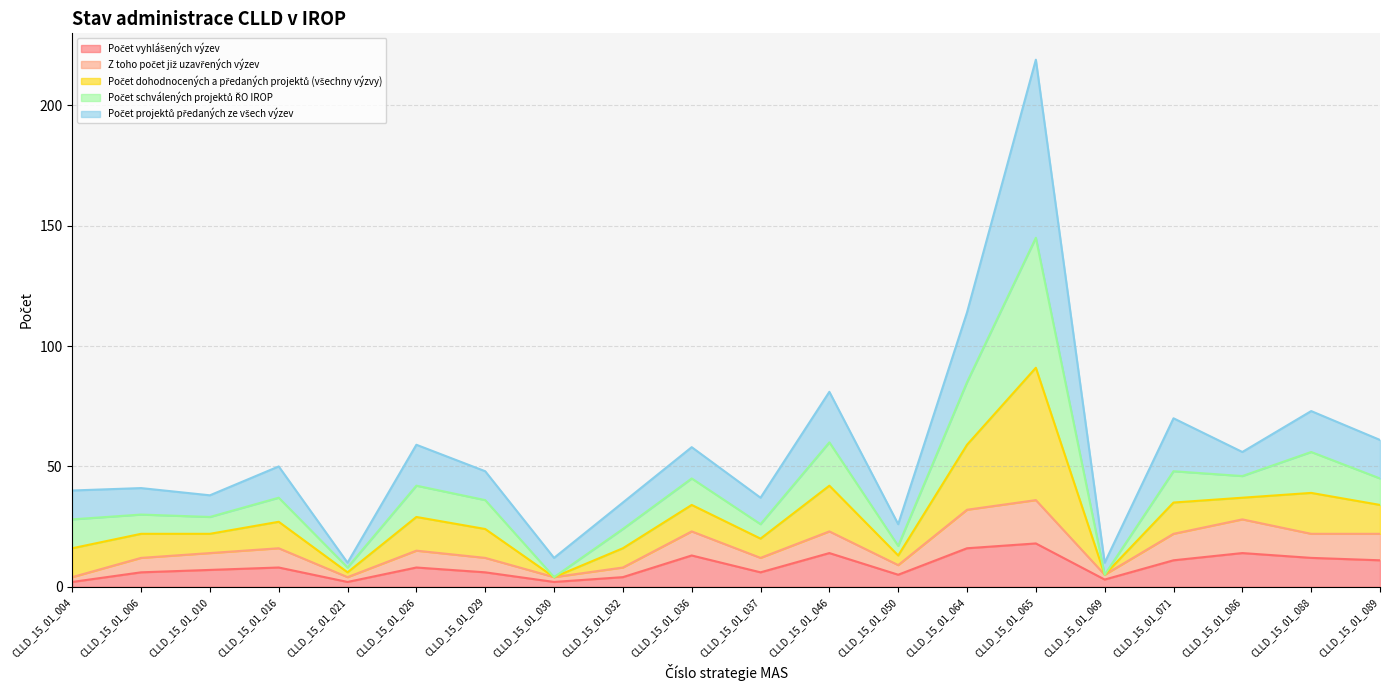

At which category is the sum across all series the highest?

CLLD_15_01_065